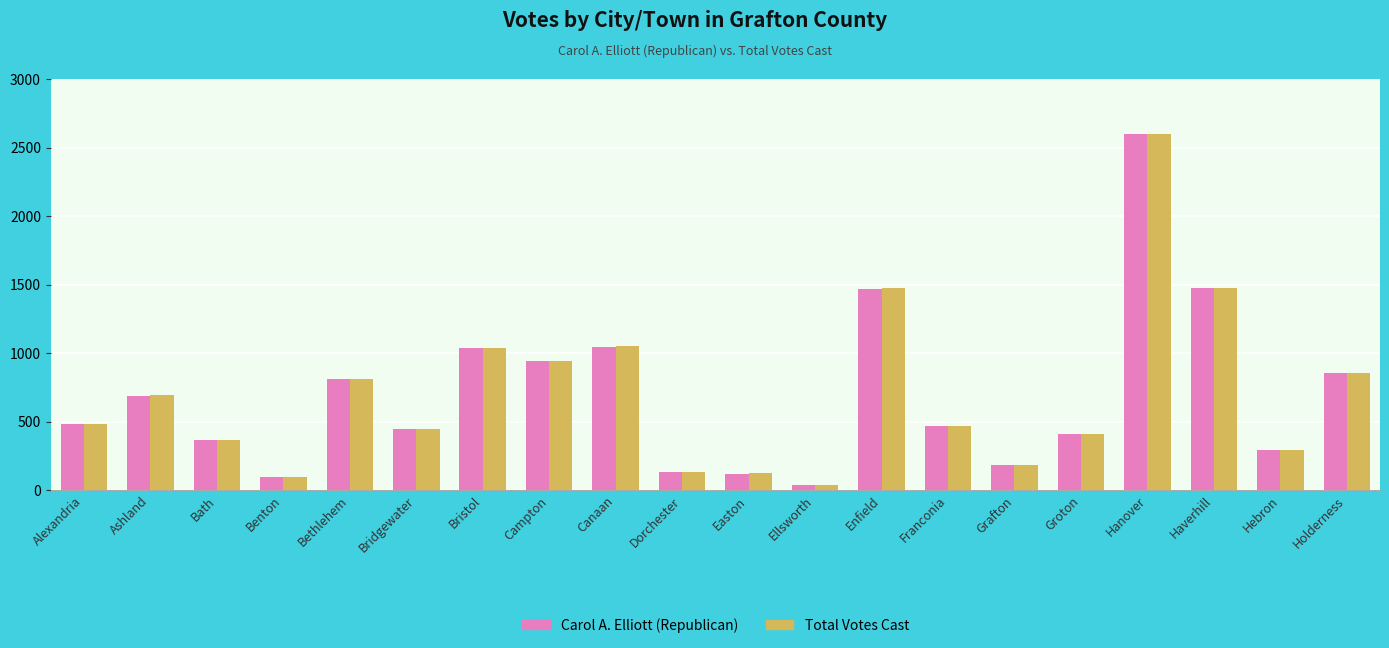

Which series has the largest range (max minus min)?

Total Votes Cast